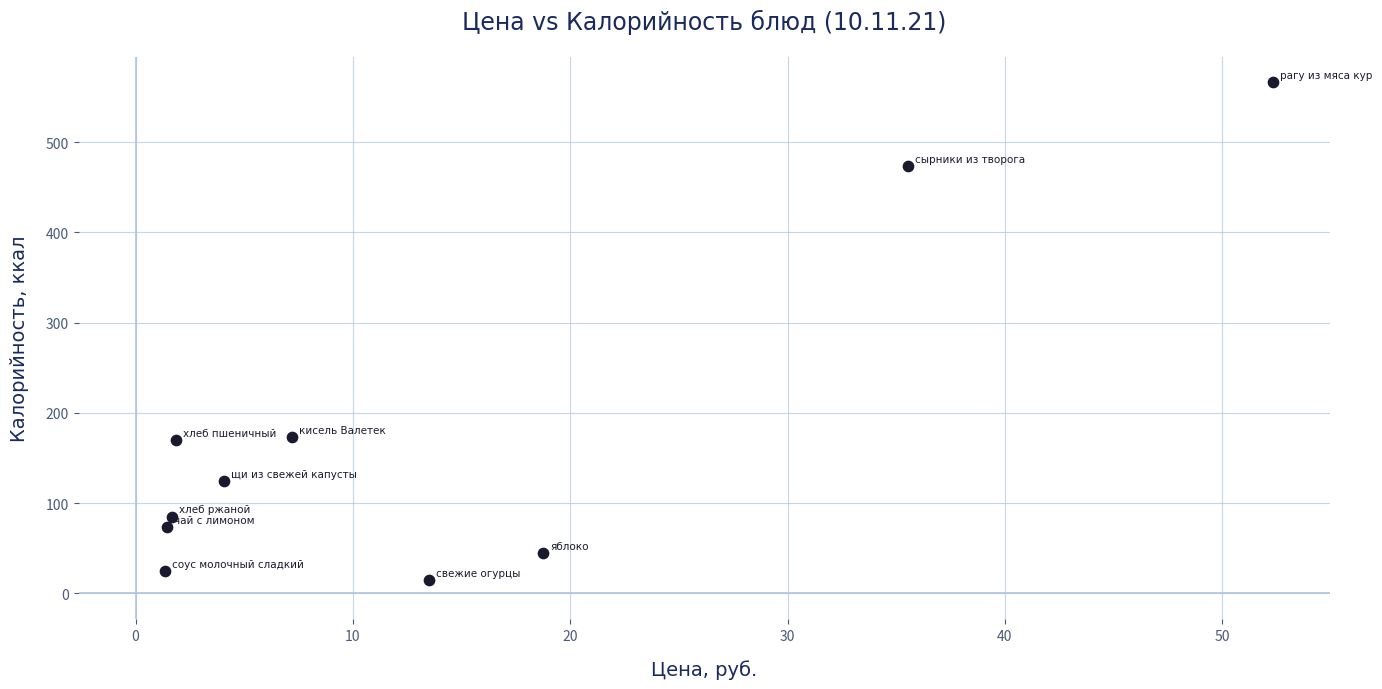

What is the average Y value?

175